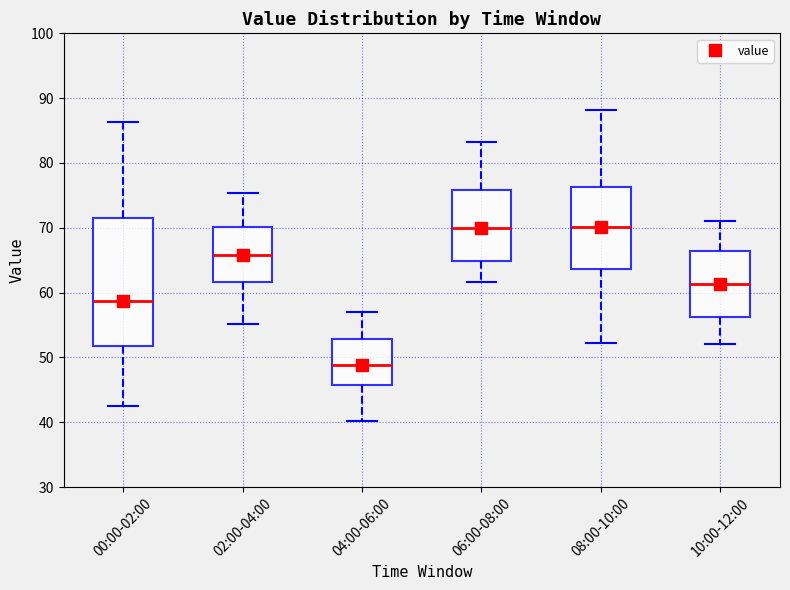

Reading left to right, read every box against the y-axis: the position of its median line, the range the box covers, and the ends of its whiskers. The values are not printed on the chart, so give them approximately, as read against the axis.

00:00-02:00: median 59, box 52 to 72, whiskers 43 to 86
02:00-04:00: median 66, box 62 to 70, whiskers 55 to 75
04:00-06:00: median 49, box 46 to 53, whiskers 40 to 57
06:00-08:00: median 70, box 65 to 76, whiskers 62 to 83
08:00-10:00: median 70, box 64 to 76, whiskers 52 to 88
10:00-12:00: median 61, box 56 to 66, whiskers 52 to 71